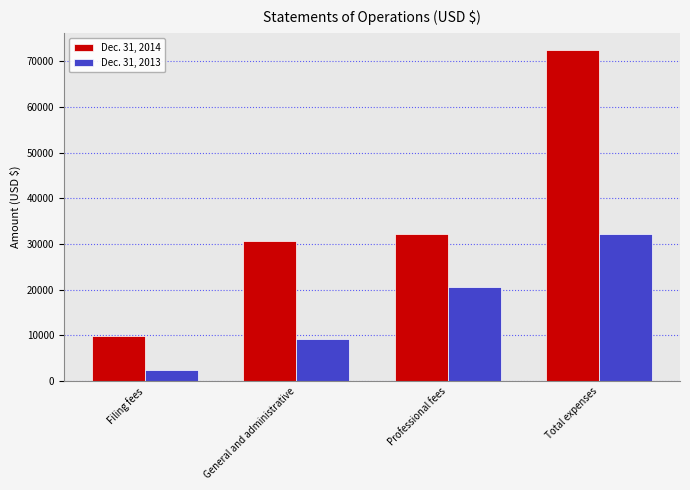

What is the spread (max minus min) of values at Filing fees?

7436